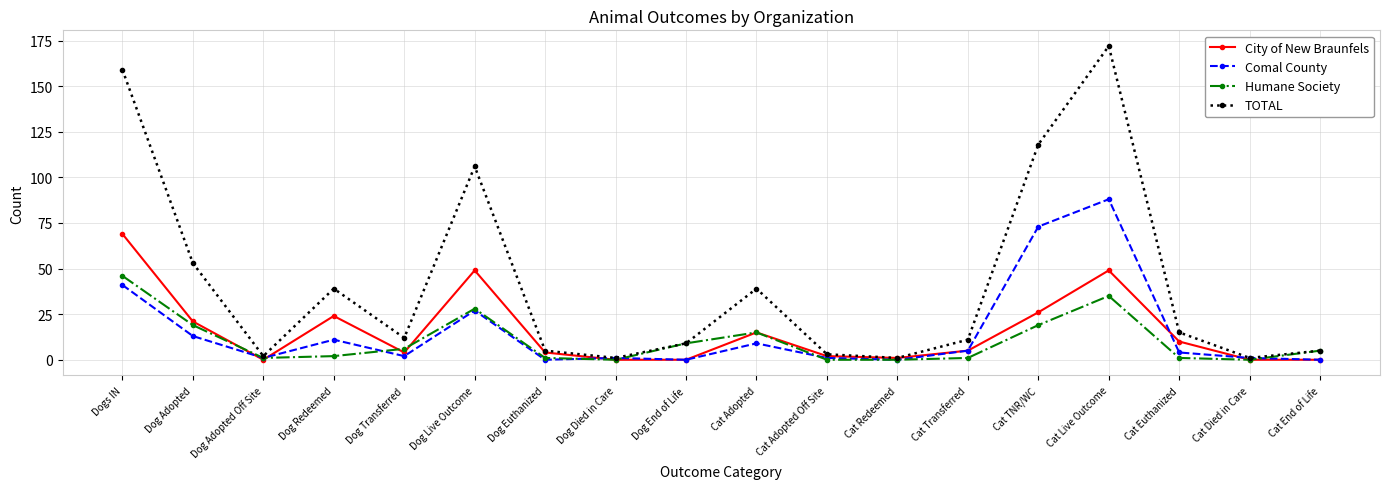

The value of TOTAL at Dog Live Outcome is 32. True or false?

False